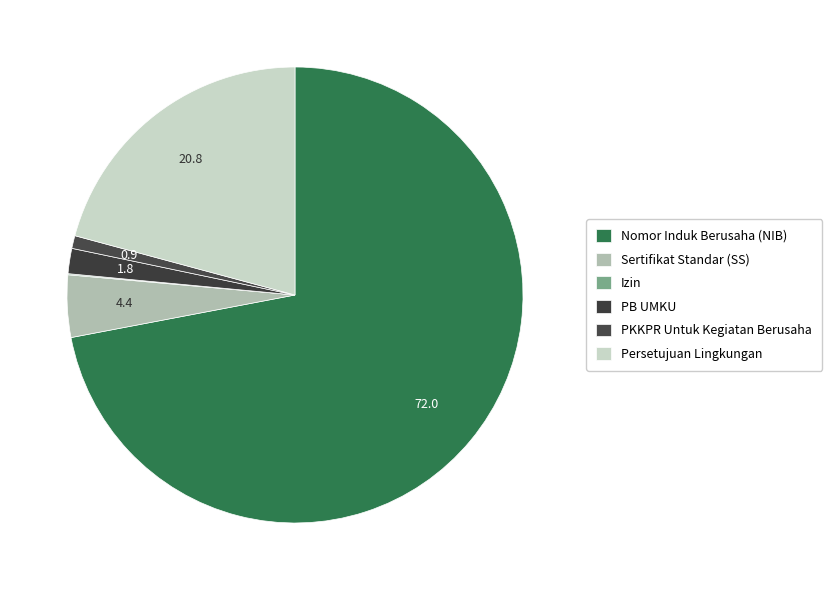

What is the ratio of the value at Izin to the value at PKKPR Untuk Kegiatan Berusaha?

0.1